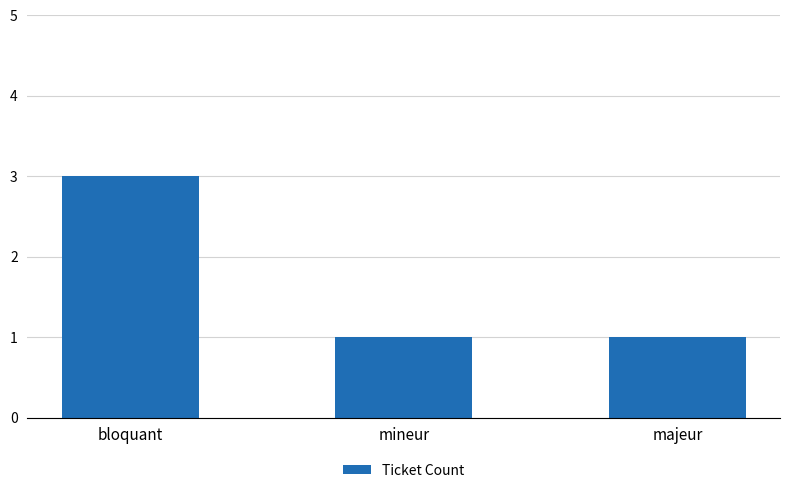

Does the chart contain any negative values?

No